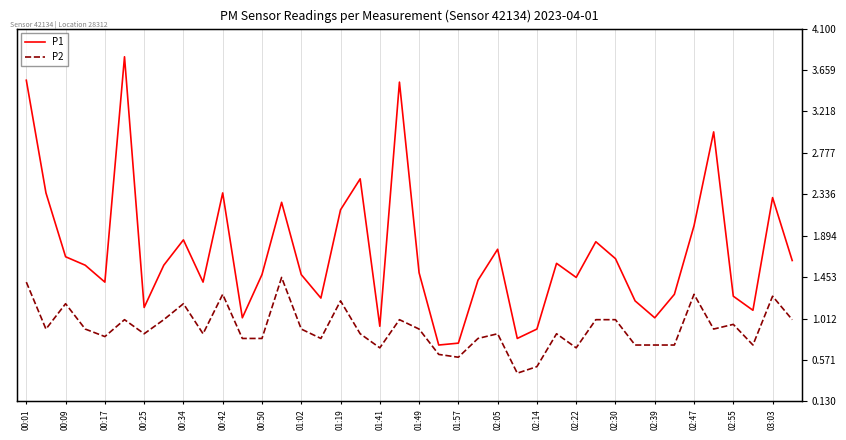

In P1, how many points are lower than both neighbors (excluding endpoints)?

11